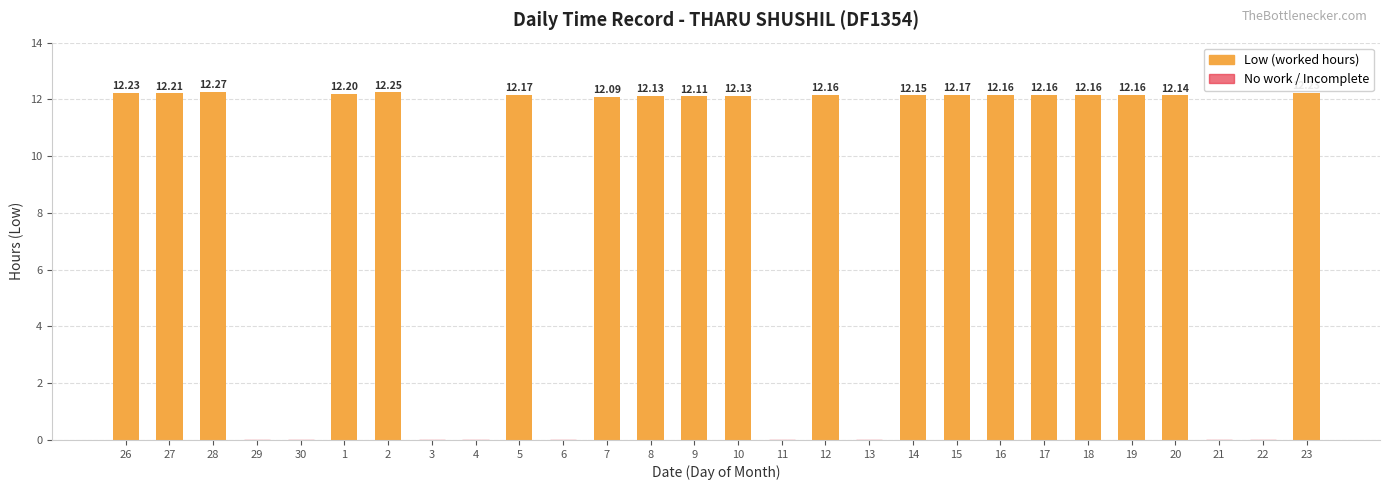

What is the sum of all values?

231.3